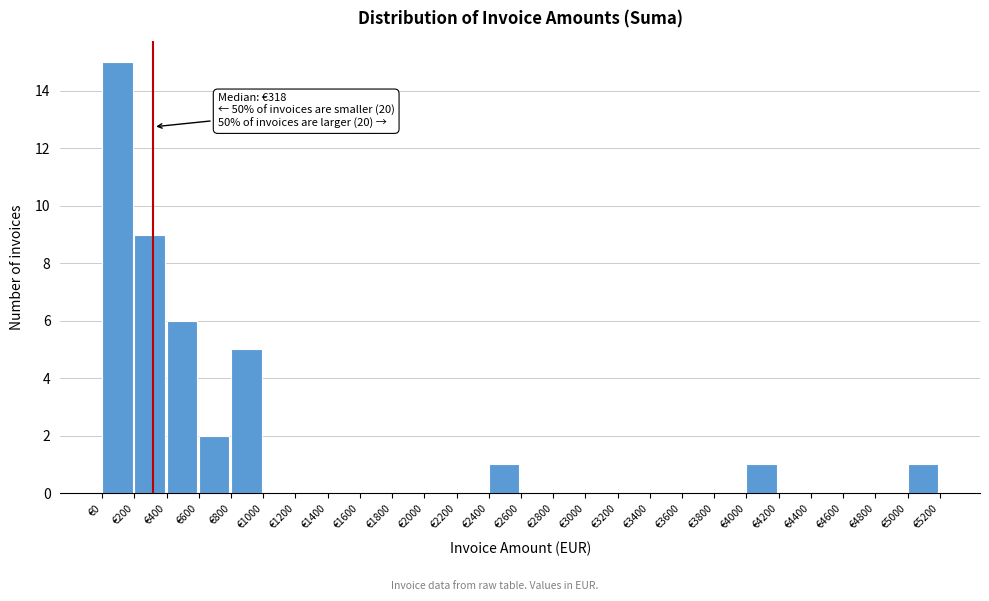

Which range on the x-axis has the tallest bar?

0 to 200